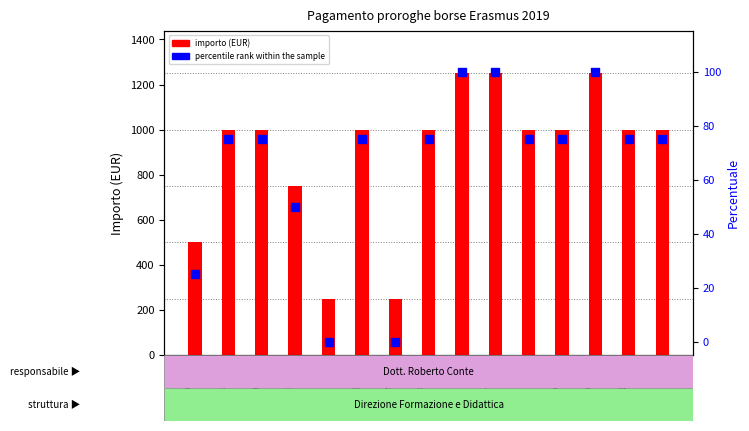

What are all the series names shown in the legend?

importo (EUR), percentile rank within the sample